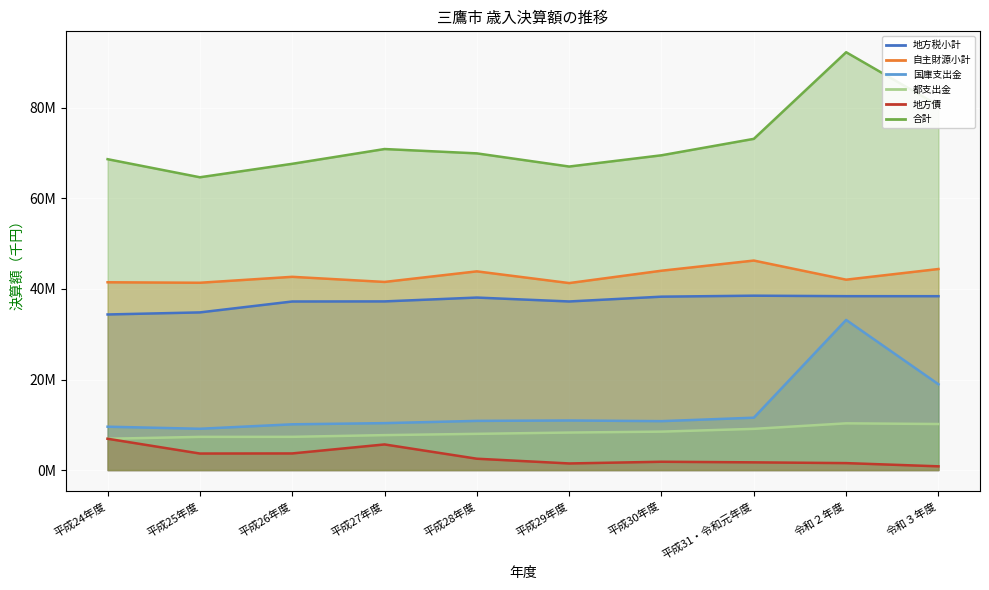

How many interior local peaks does the 地方税小計 series have?

2